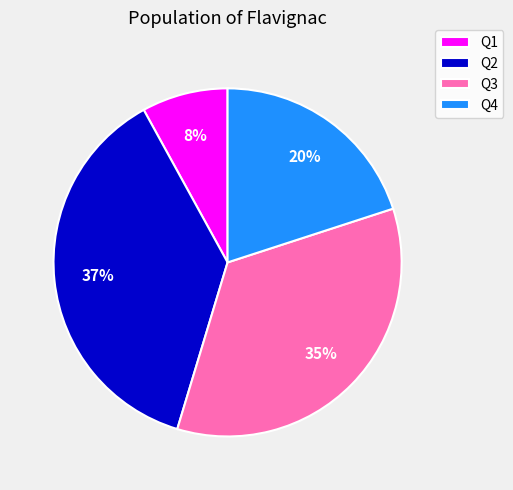

To the nearest percent, what is the difference between the largest and smallest slice percentages?

29%